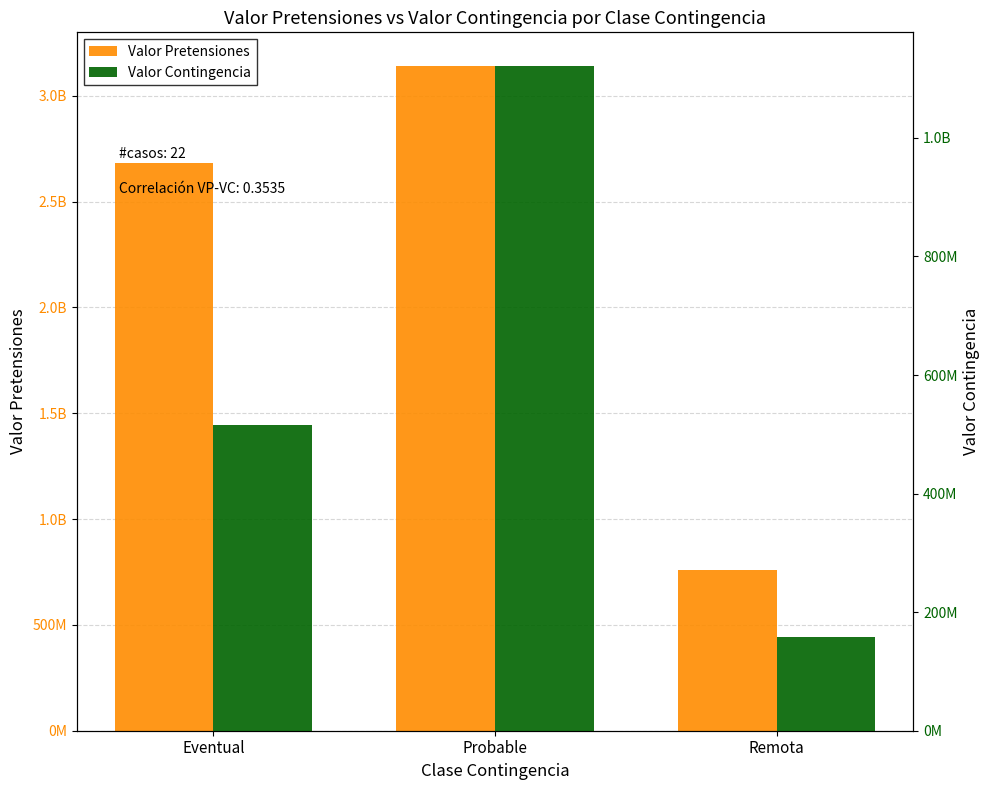

What position from the right is Probable?

2